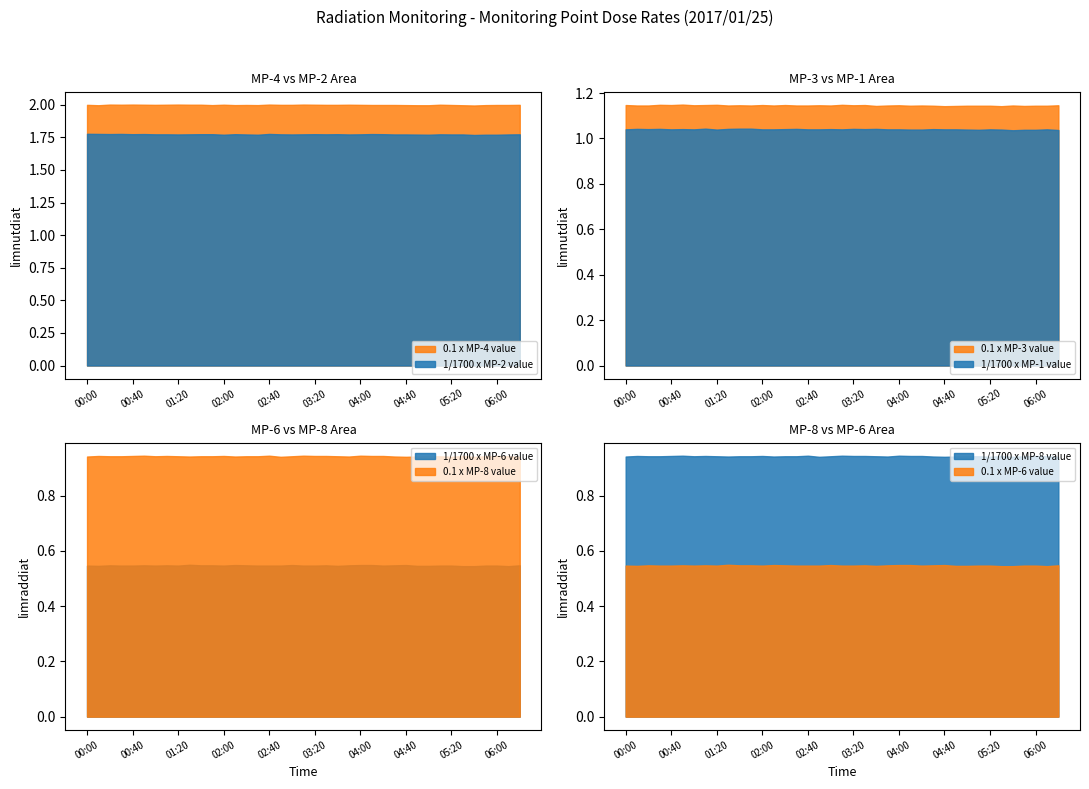

At which label does MP-2 reach its minimum?

05:40